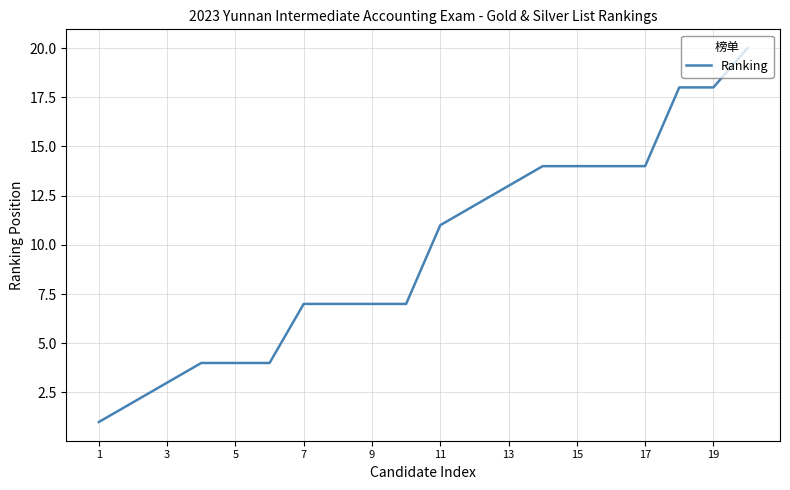

Count the number of categories in the chart.

20